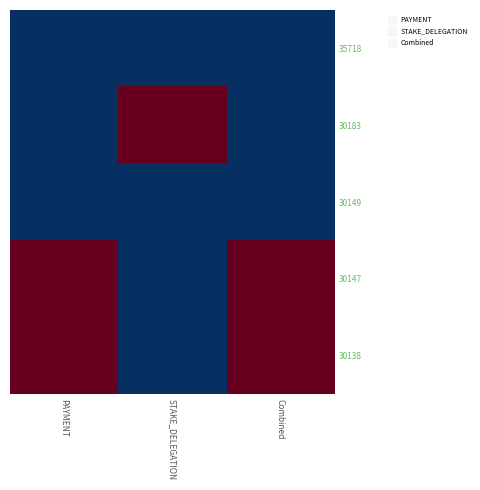

Reading left to right, transcribe all the data shown in this chart.

35718: PAYMENT=0.0	STAKE_DELEGATION=0.0	Combined=0.0
30183: PAYMENT=0.0	STAKE_DELEGATION=1.0	Combined=0.0
30149: PAYMENT=0.0	STAKE_DELEGATION=0.0	Combined=0.0
30147: PAYMENT=1.0	STAKE_DELEGATION=0.0	Combined=1.0
30138: PAYMENT=1.0	STAKE_DELEGATION=0.0	Combined=1.0